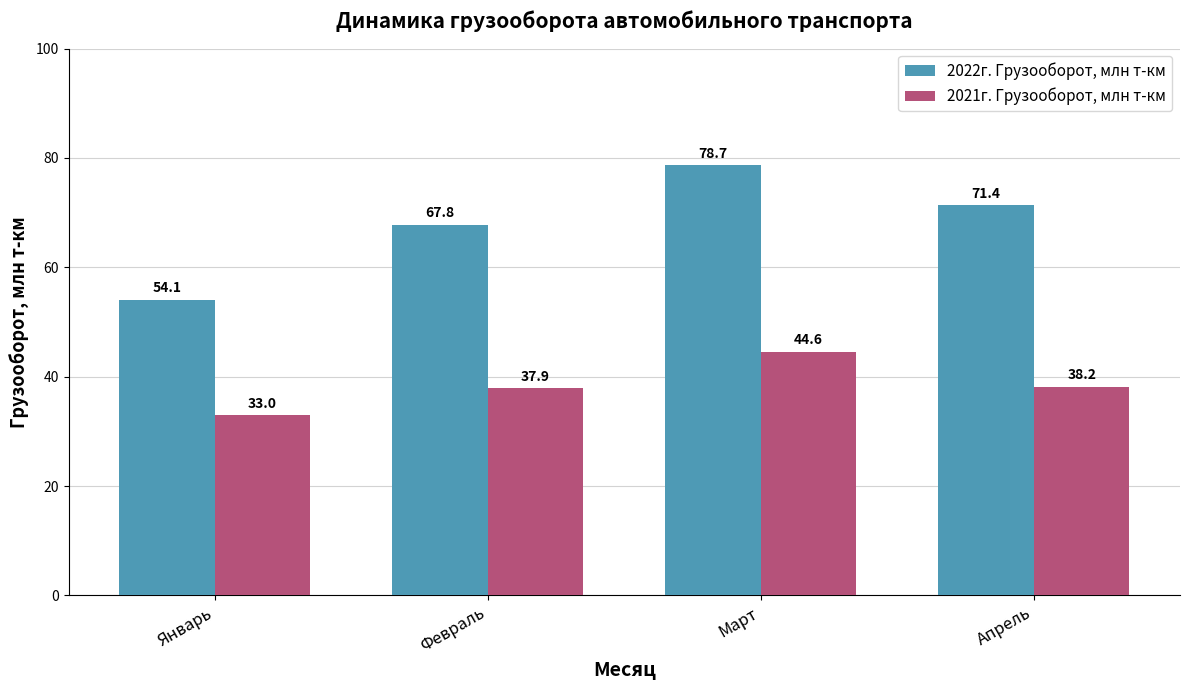

At which label is 2021г. Грузооборот, млн т-км closest to 38?

Февраль